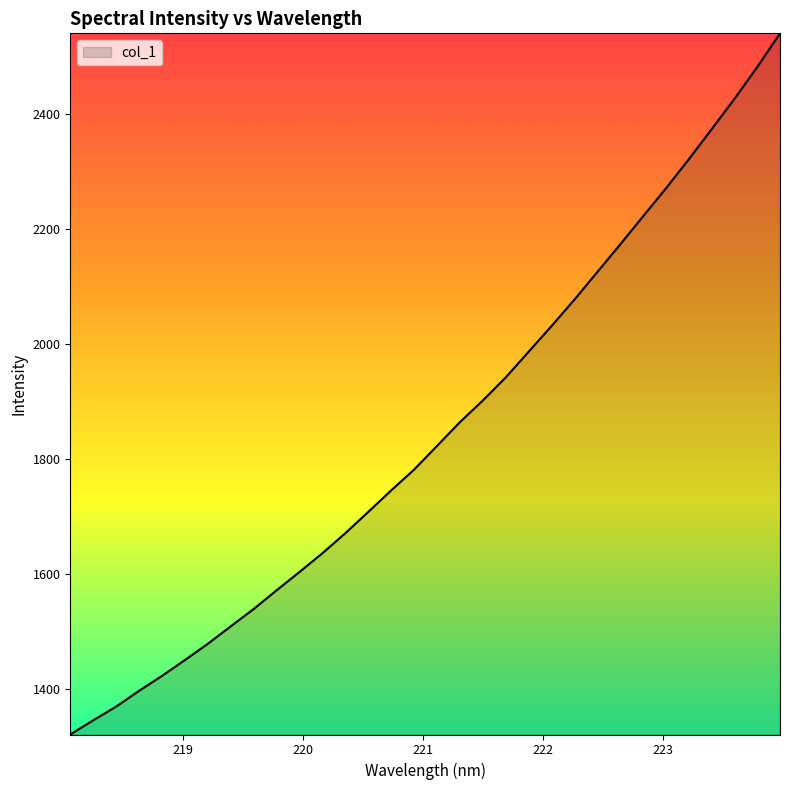

Reading left to right, transcribe all the data shown in this chart.

1320.7	1345.4	1369.2	1396.7	1422.6	1450.3	1478.5	1508.9	1539.0	1571.5	1603.4	1636.0	1670.9	1707.8	1745.3	1781.4	1822.6	1863.9	1901.6	1941.7	1986.4	2031.0	2076.9	2124.9	2172.9	2221.8	2270.5	2321.1	2373.5	2426.4	2481.9	2540.9